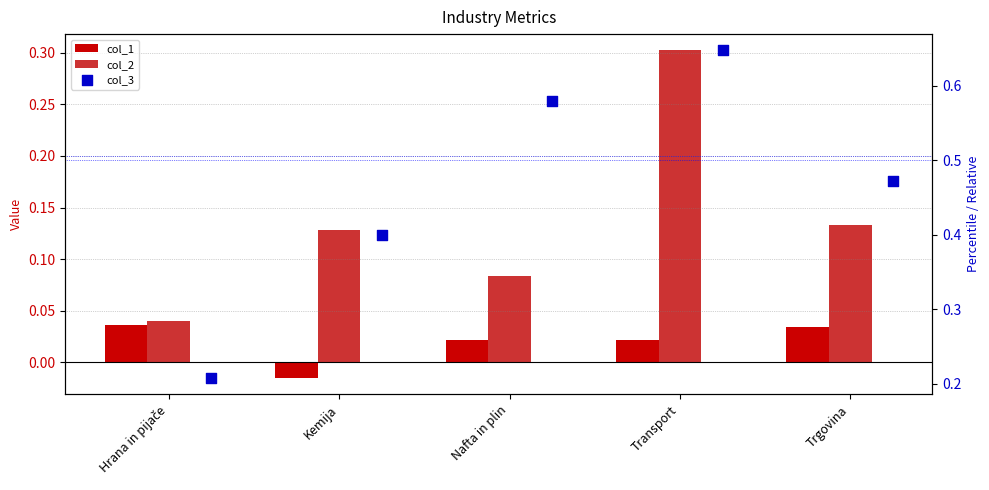

At how many categories does at least one series exceed 0?

5